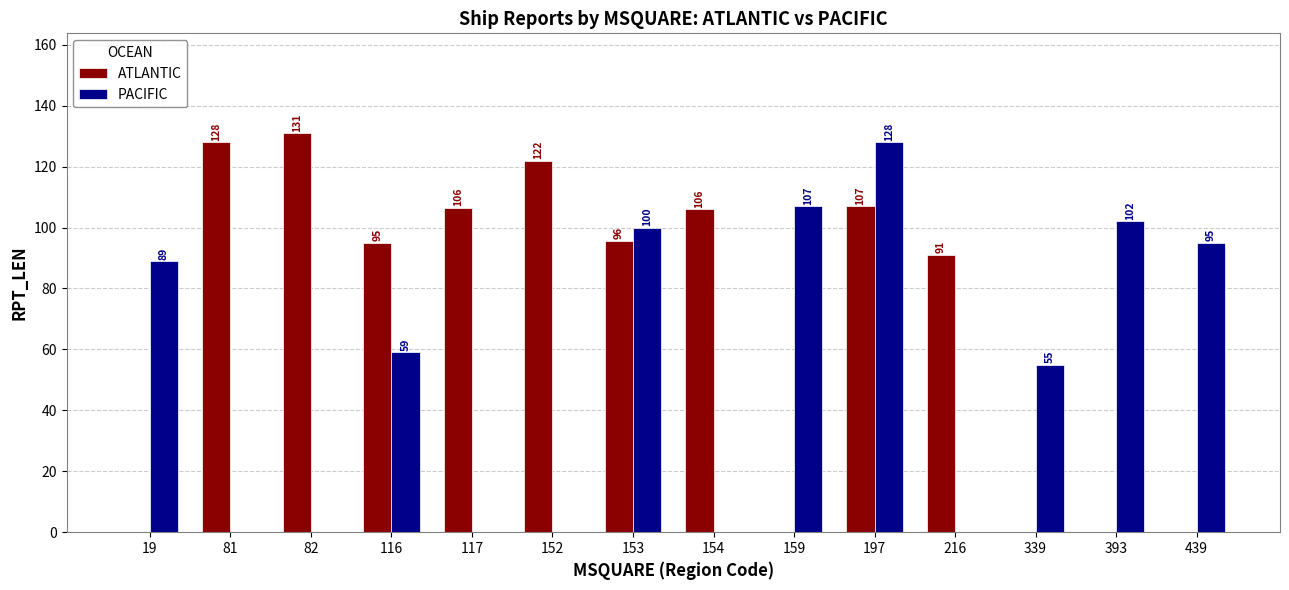

How many data points does each series have?

14